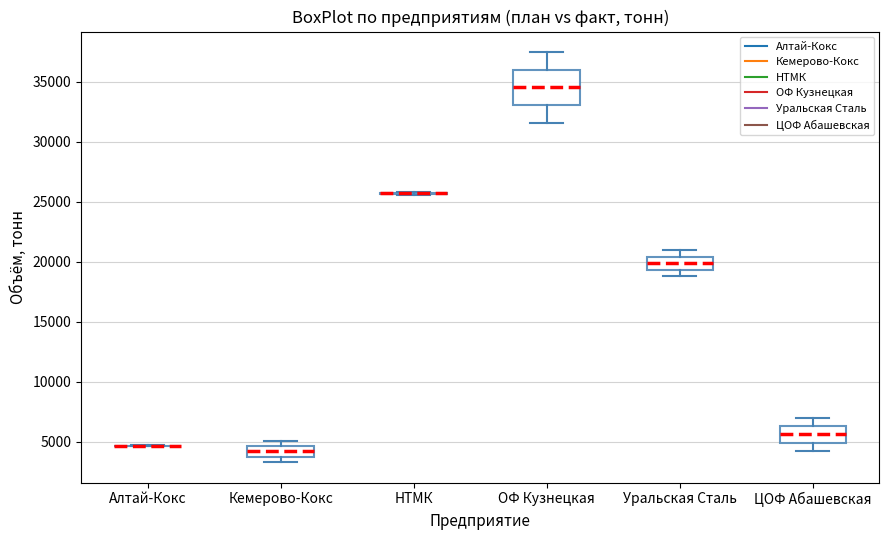

Comparing the boxes themselves (not the whiskers), which one is the tallest?

ОФ Кузнецкая